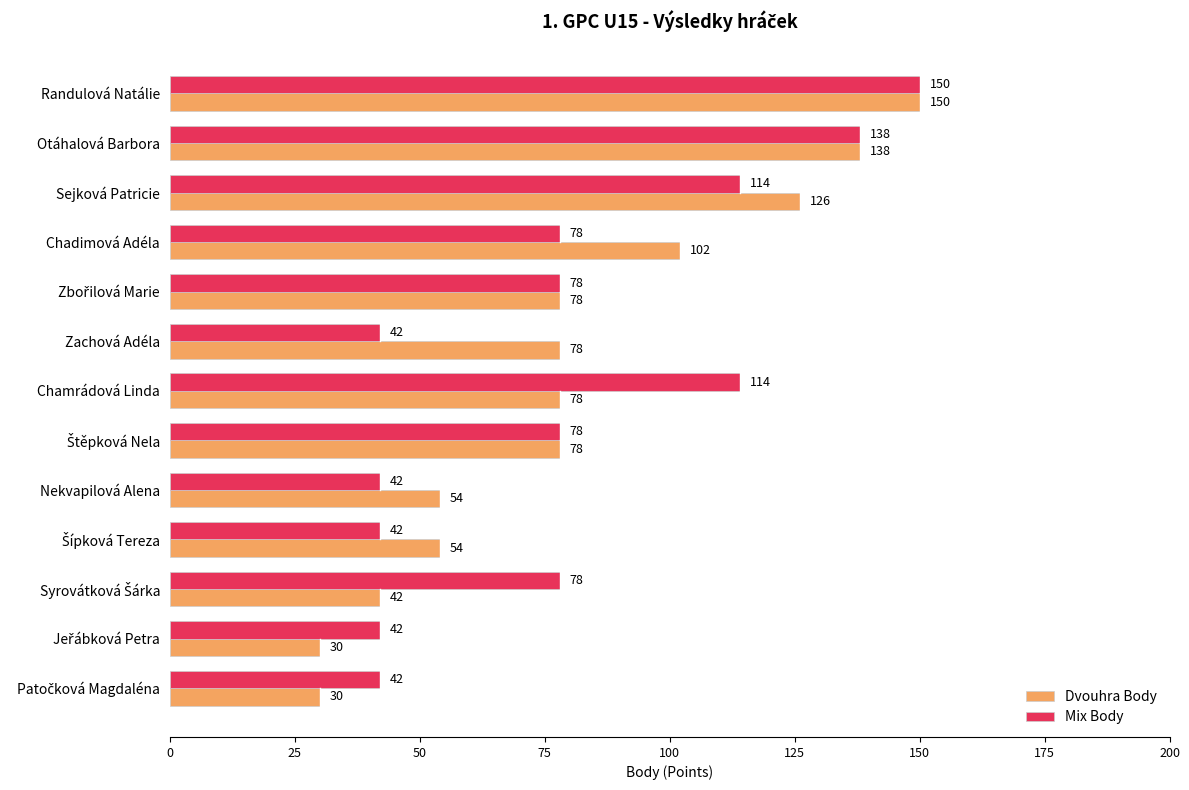

Which series has the largest range (max minus min)?

Dvouhra Body